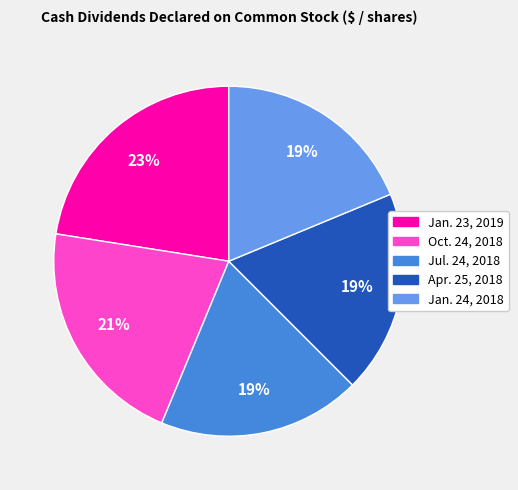

To the nearest percent, what is the combined percentage of Jul. 24, 2018 and Jan. 23, 2019?

41%